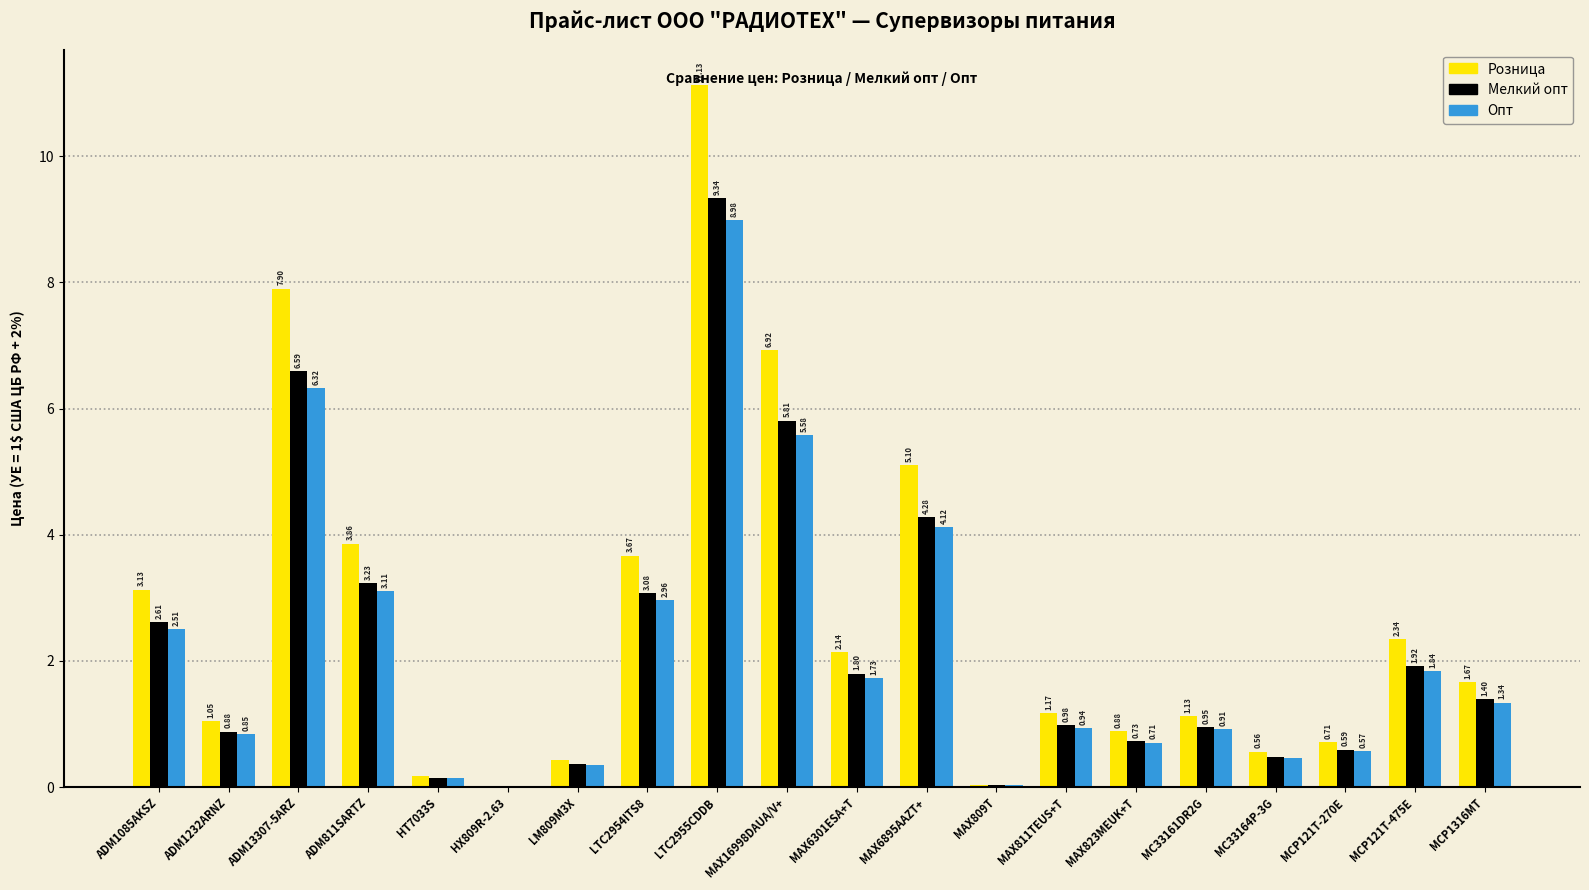

Which series changed the most between ADM1085AKSZ and MCP121T-475E?

Розница